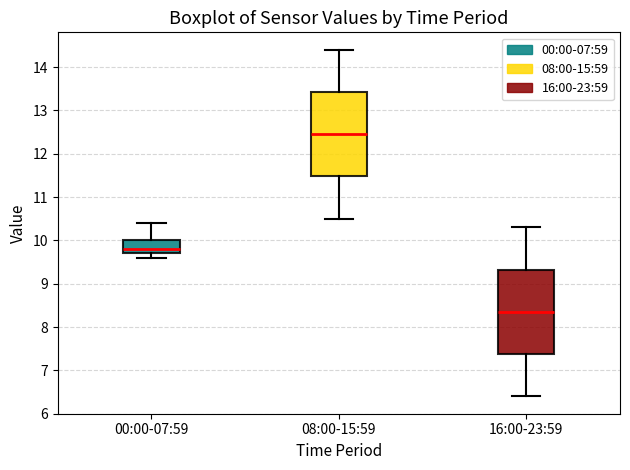

Which box's median line is the highest?

08:00-15:59